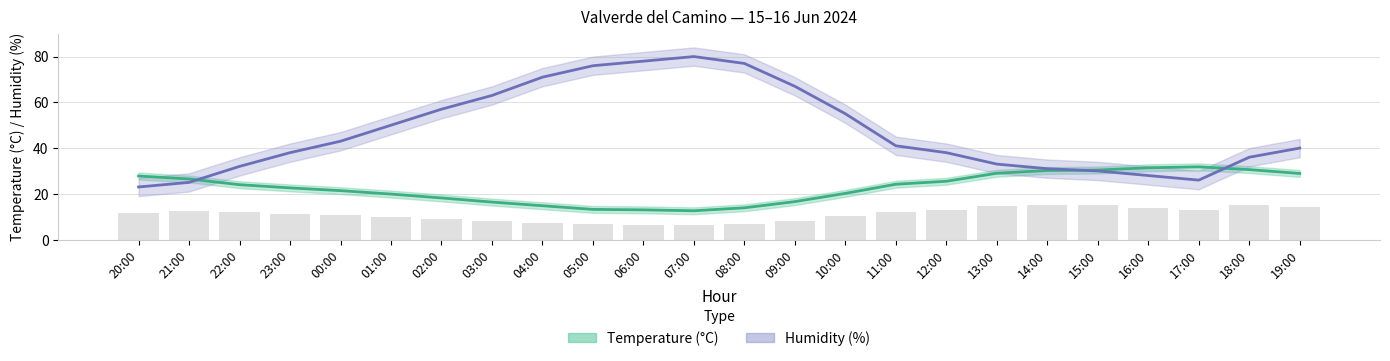

At how many categories does at least one series exceed 37?

15